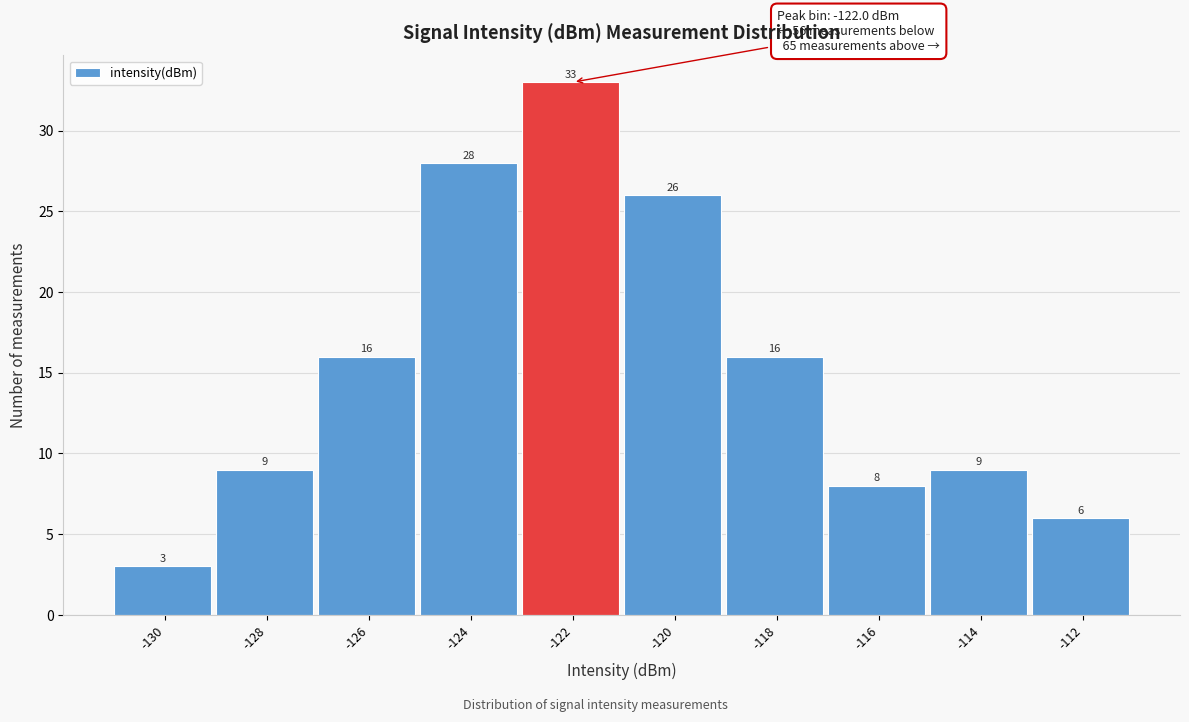

How tall is the bar that spans -117 to -115 on the x-axis?

8